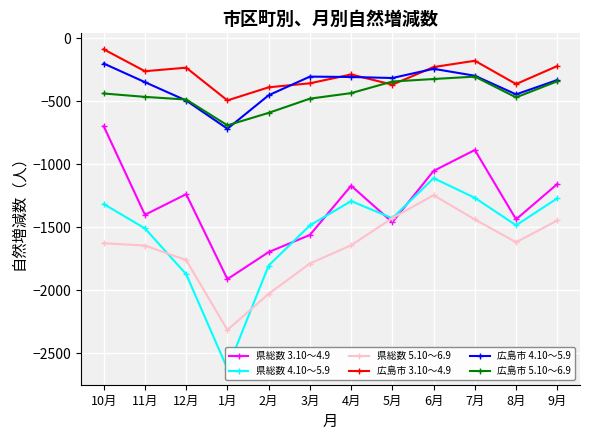

At 7月, list the series in order from smallest to largest.

県総数 5.10～6.9, 県総数 4.10～5.9, 県総数 3.10～4.9, 広島市 5.10～6.9, 広島市 4.10～5.9, 広島市 3.10～4.9